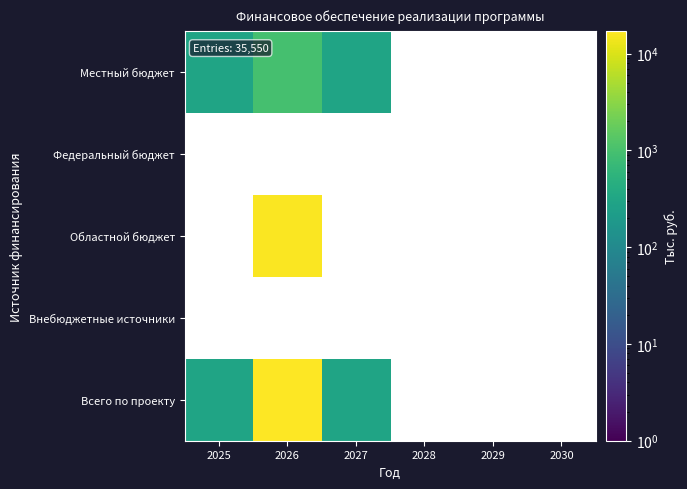

Between 2025 and 2028, which is larger?

2025